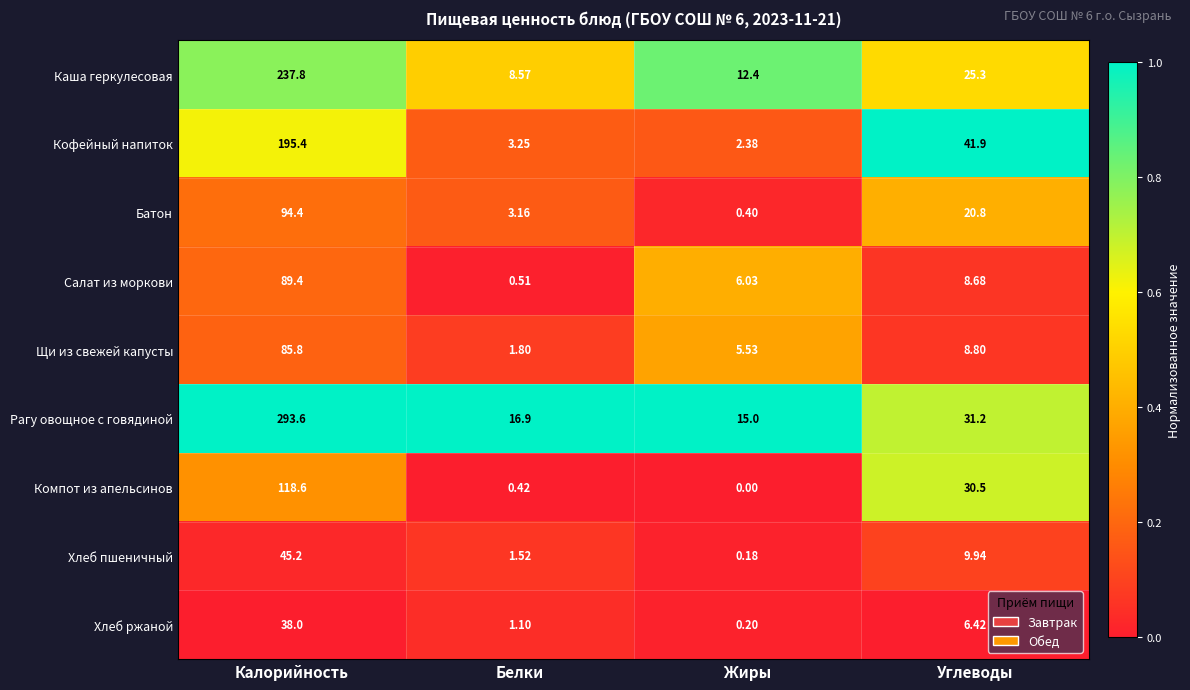

Which label corresponds to the largest value in the chart?

Калорийность